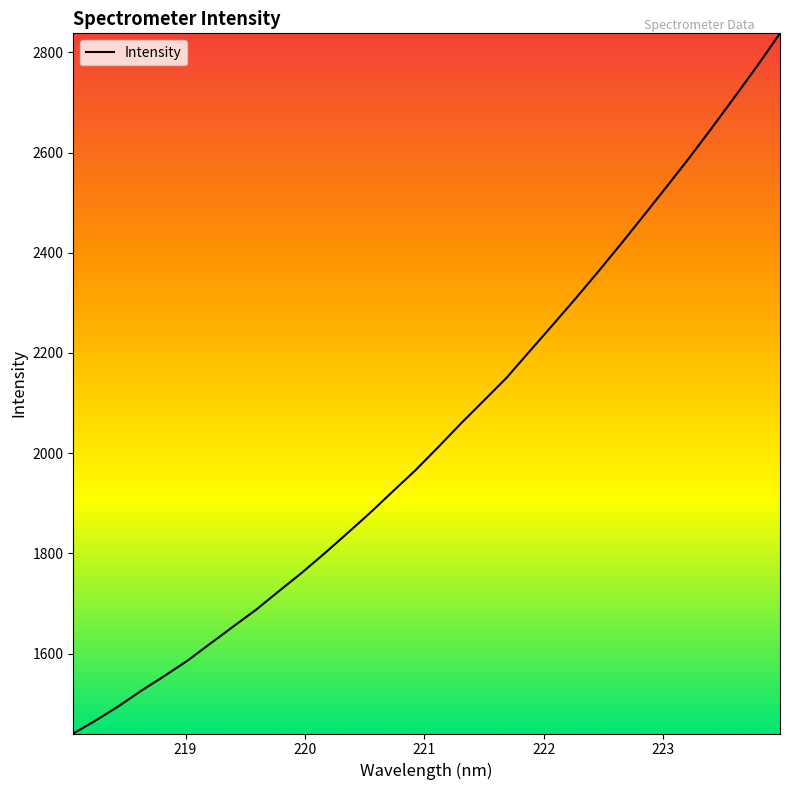

What is the difference between the maximum and minimum values?

1397.6